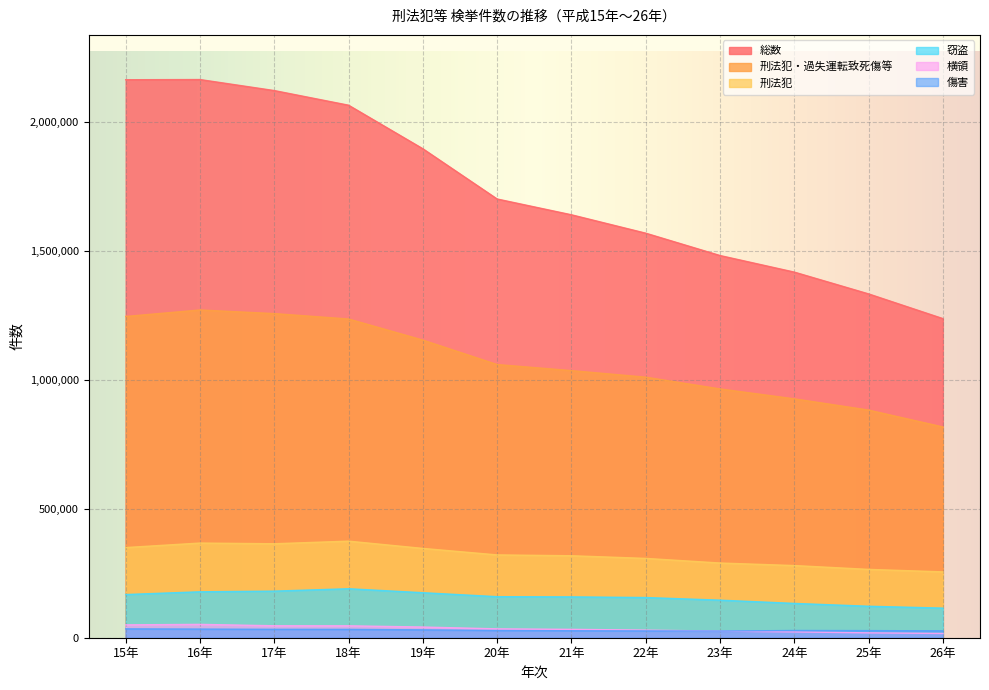

How many lines are shown in the chart?

6